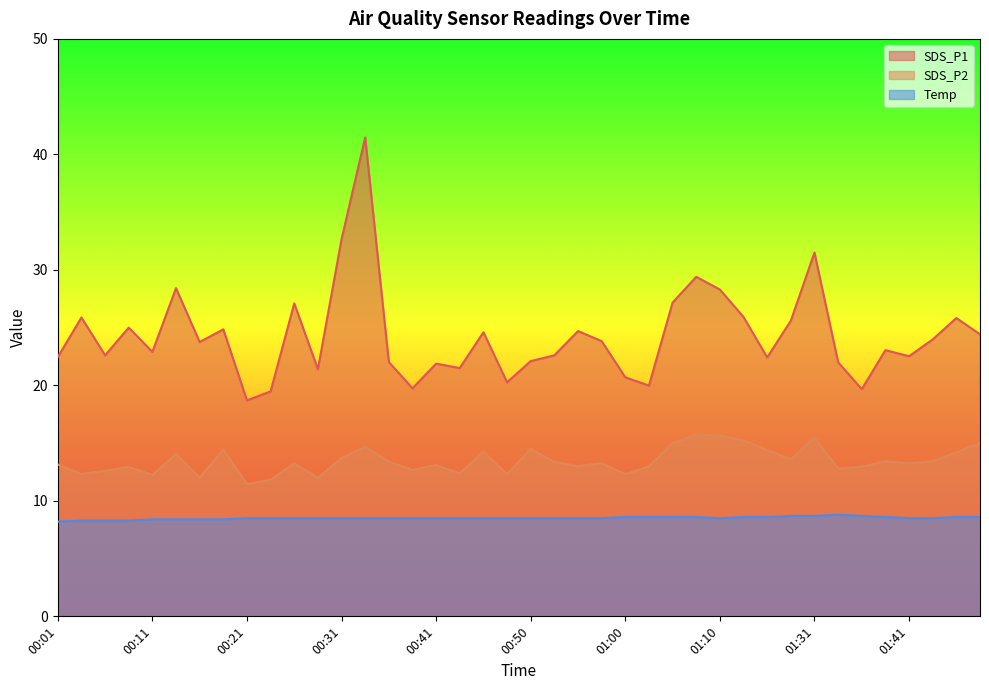

What is the sum of the SDS_P2 values at 00:11 and 00:58?

25.5